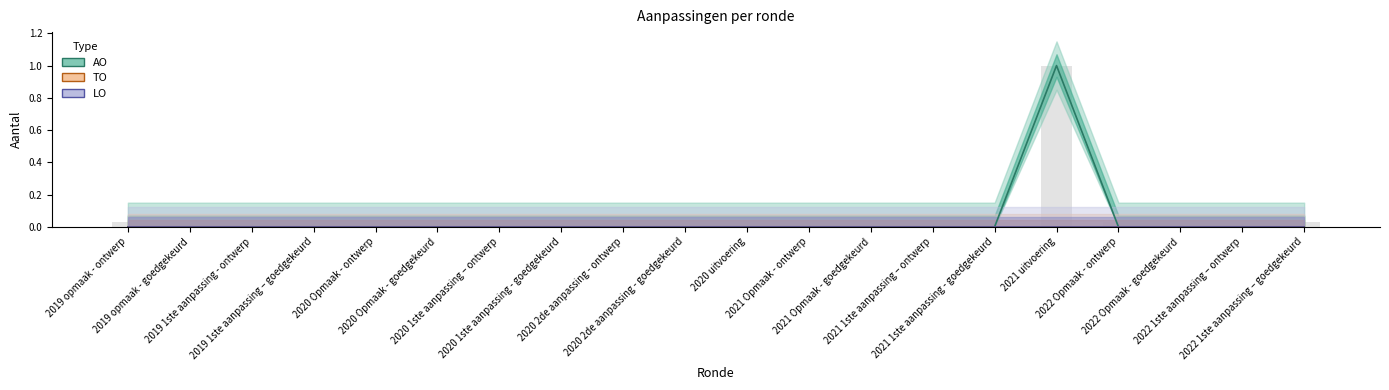

Reading right to left, list all the values displayed in this chart.

AO: 2022 1ste aanpassing – goedgekeurd=0	2022 1ste aanpassing – ontwerp=0	2022 Opmaak - goedgekeurd=0	2022 Opmaak - ontwerp=0	2021 uitvoering=1	2021 1ste aanpassing - goedgekeurd=0	2021 1ste aanpassing – ontwerp=0	2021 Opmaak - goedgekeurd=0	2021 Opmaak - ontwerp=0	2020 uitvoering=0	2020 2de aanpassing - goedgekeurd=0	2020 2de aanpassing - ontwerp=0	2020 1ste aanpassing - goedgekeurd=0	2020 1ste aanpassing – ontwerp=0	2020 Opmaak - goedgekeurd=0	2020 Opmaak - ontwerp=0	2019 1ste aanpassing – goedgekeurd=0	2019 1ste aanpassing - ontwerp=0	2019 opmaak - goedgekeurd=0	2019 opmaak - ontwerp=0
TO: 2022 1ste aanpassing – goedgekeurd=0	2022 1ste aanpassing – ontwerp=0	2022 Opmaak - goedgekeurd=0	2022 Opmaak - ontwerp=0	2021 uitvoering=0	2021 1ste aanpassing - goedgekeurd=0	2021 1ste aanpassing – ontwerp=0	2021 Opmaak - goedgekeurd=0	2021 Opmaak - ontwerp=0	2020 uitvoering=0	2020 2de aanpassing - goedgekeurd=0	2020 2de aanpassing - ontwerp=0	2020 1ste aanpassing - goedgekeurd=0	2020 1ste aanpassing – ontwerp=0	2020 Opmaak - goedgekeurd=0	2020 Opmaak - ontwerp=0	2019 1ste aanpassing – goedgekeurd=0	2019 1ste aanpassing - ontwerp=0	2019 opmaak - goedgekeurd=0	2019 opmaak - ontwerp=0
LO: 2022 1ste aanpassing – goedgekeurd=0	2022 1ste aanpassing – ontwerp=0	2022 Opmaak - goedgekeurd=0	2022 Opmaak - ontwerp=0	2021 uitvoering=0	2021 1ste aanpassing - goedgekeurd=0	2021 1ste aanpassing – ontwerp=0	2021 Opmaak - goedgekeurd=0	2021 Opmaak - ontwerp=0	2020 uitvoering=0	2020 2de aanpassing - goedgekeurd=0	2020 2de aanpassing - ontwerp=0	2020 1ste aanpassing - goedgekeurd=0	2020 1ste aanpassing – ontwerp=0	2020 Opmaak - goedgekeurd=0	2020 Opmaak - ontwerp=0	2019 1ste aanpassing – goedgekeurd=0	2019 1ste aanpassing - ontwerp=0	2019 opmaak - goedgekeurd=0	2019 opmaak - ontwerp=0